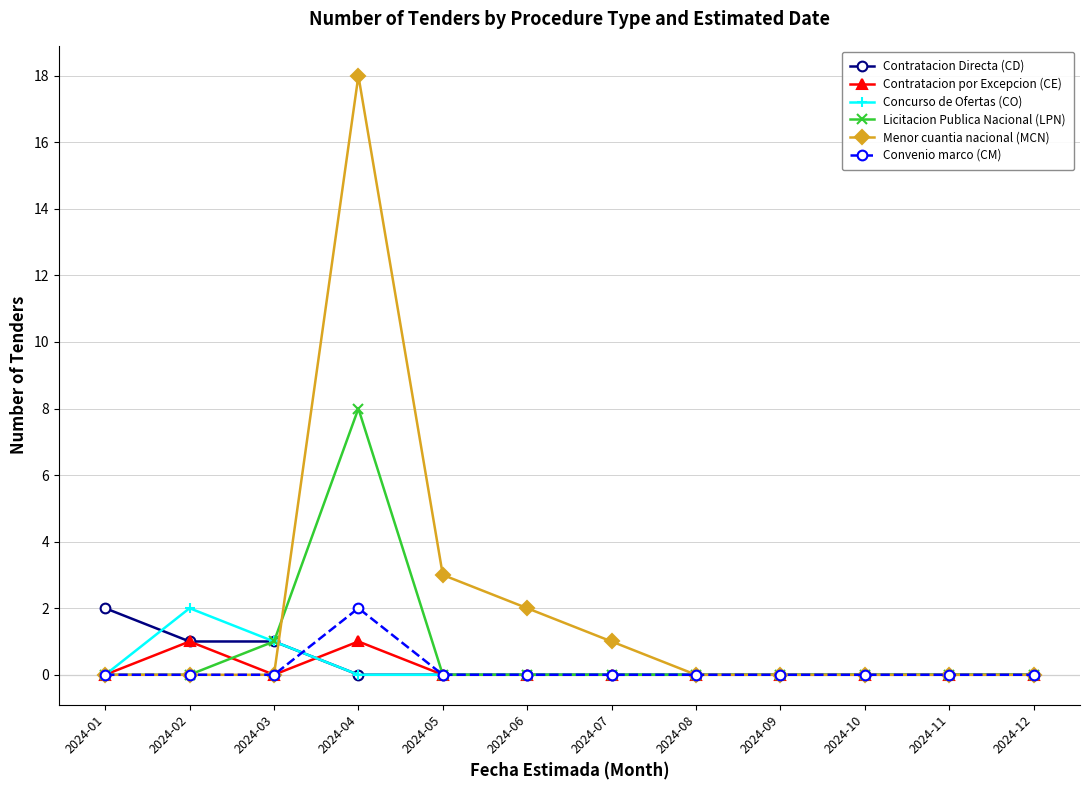

Is this an area chart (filled region under the line)?

No